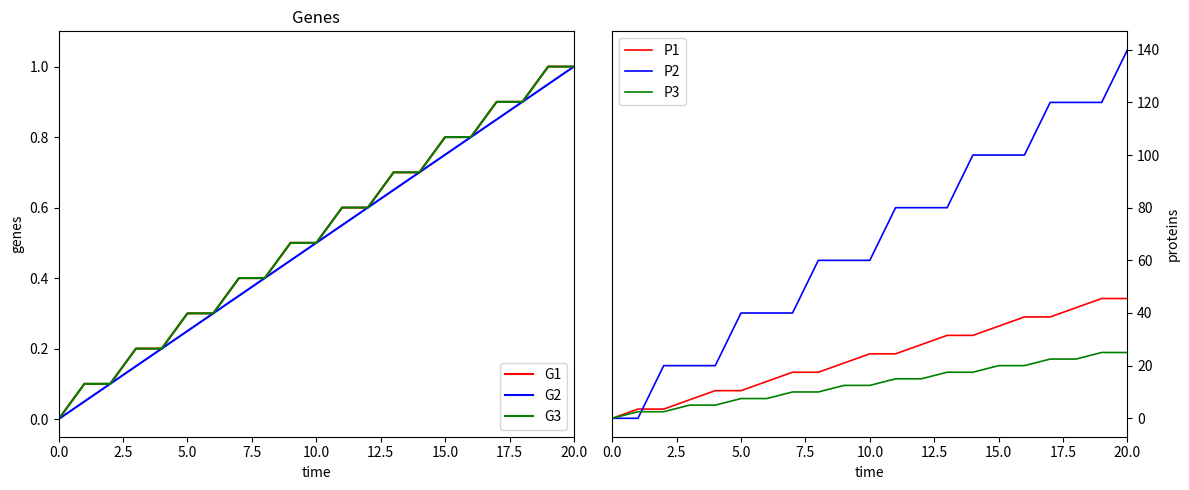

Which series has the largest total across all categories?

P2